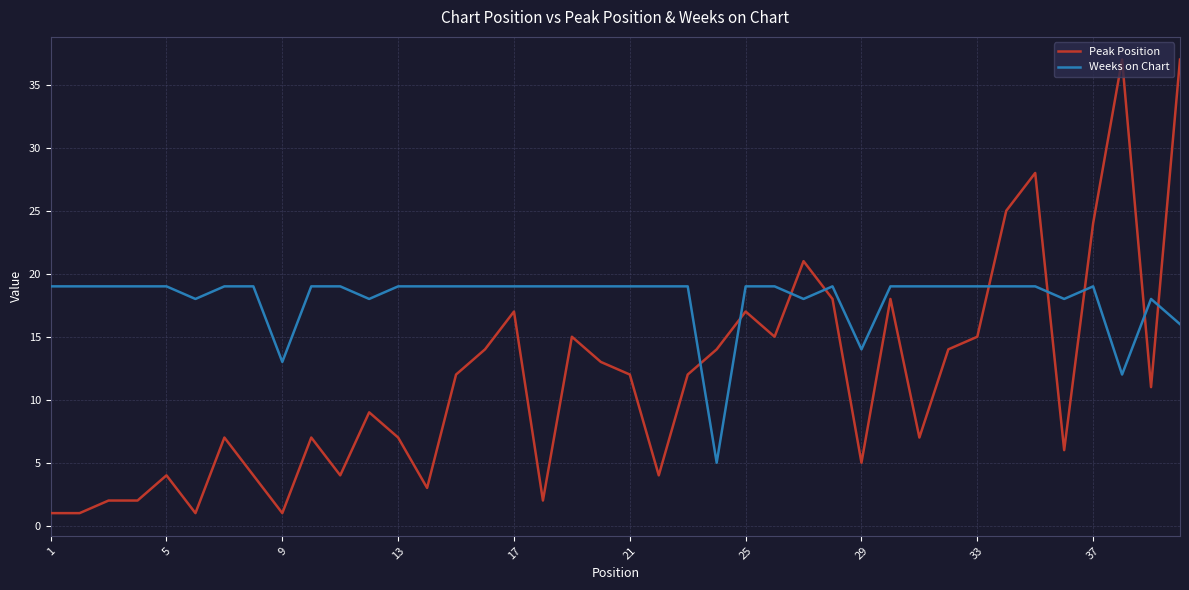

Reading left to right, what are all the values shown in this chart?

Peak Position: 1	1	2	2	4	1	7	4	1	7	4	9	7	3	12	14	17	2	15	13	12	4	12	14	17	15	21	18	5	18	7	14	15	25	28	6	24	37	11	37
Weeks on Chart: 19	19	19	19	19	18	19	19	13	19	19	18	19	19	19	19	19	19	19	19	19	19	19	5	19	19	18	19	14	19	19	19	19	19	19	18	19	12	18	16